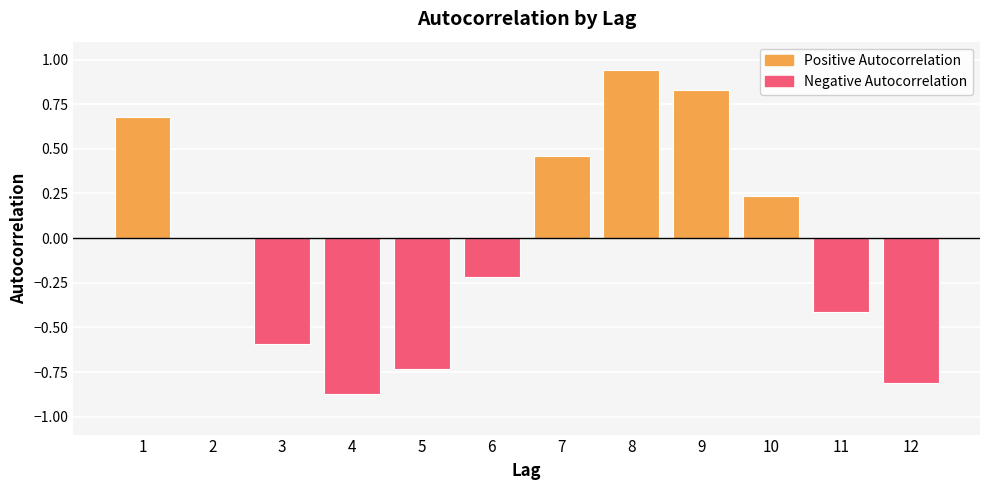

Which series has the largest total across all categories?

Positive Autocorrelation